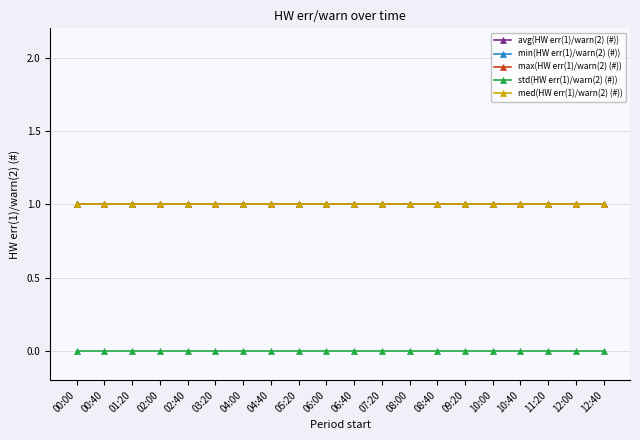

Rank the categories by std(HW err(1)/warn(2) (#)) value from lowest to highest.

00:00, 00:40, 01:20, 02:00, 02:40, 03:20, 04:00, 04:40, 05:20, 06:00, 06:40, 07:20, 08:00, 08:40, 09:20, 10:00, 10:40, 11:20, 12:00, 12:40